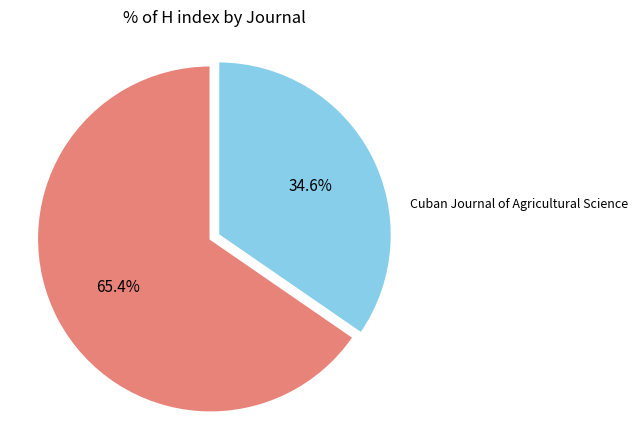

Is there a majority slice in this chart?

Yes